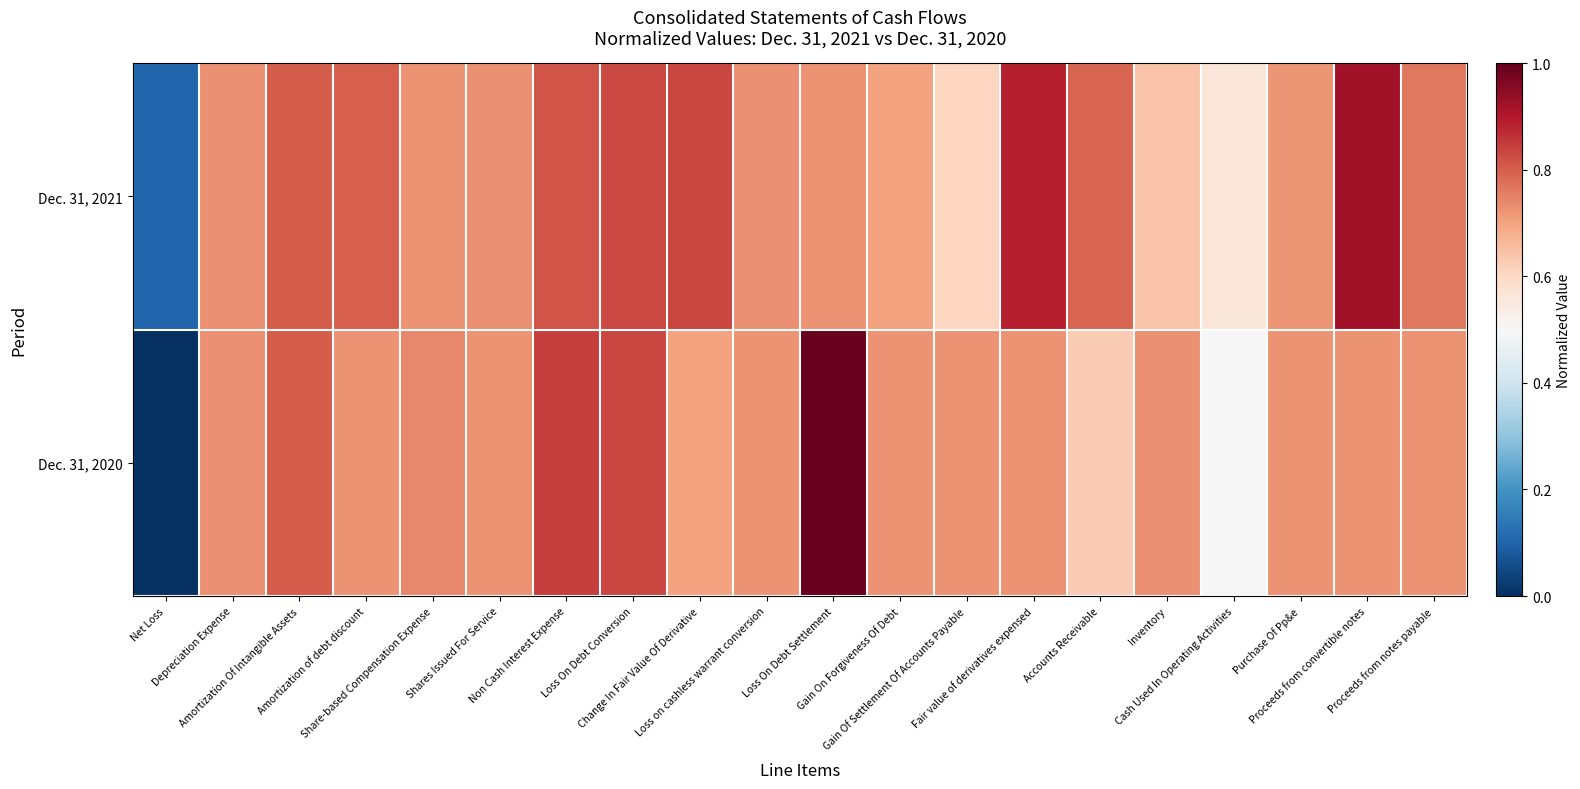

What is the total value across all series at Net Loss?

0.1